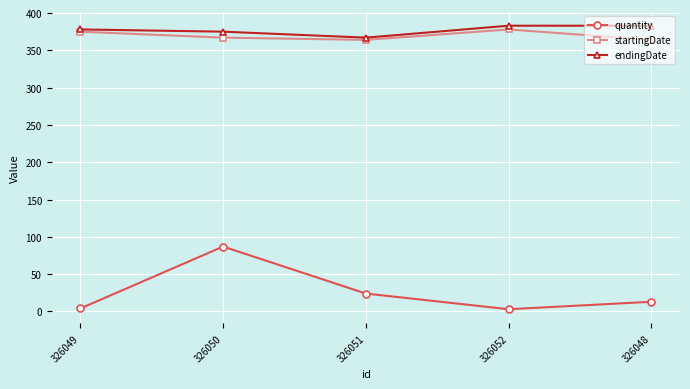

How many interior local valleys does the endingDate series have?

1